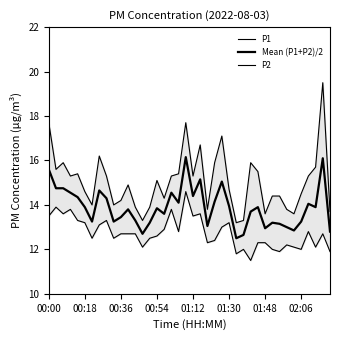

Rank the series by their average value, from highest to lowest.

P1, Mean (P1+P2)/2, P2